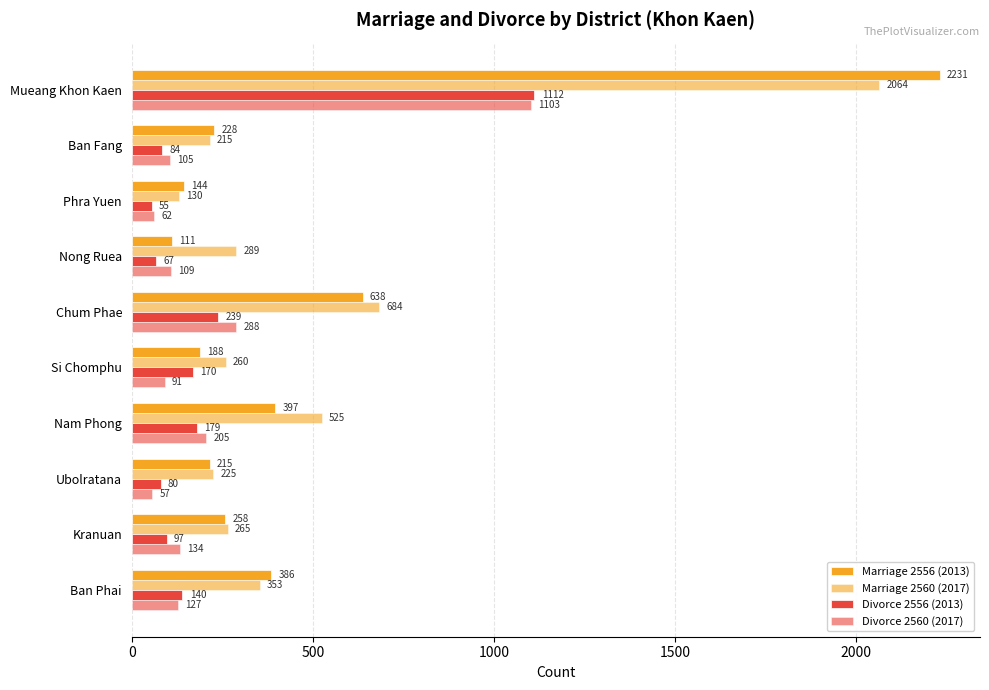

How many distinct data groups are displayed?

4